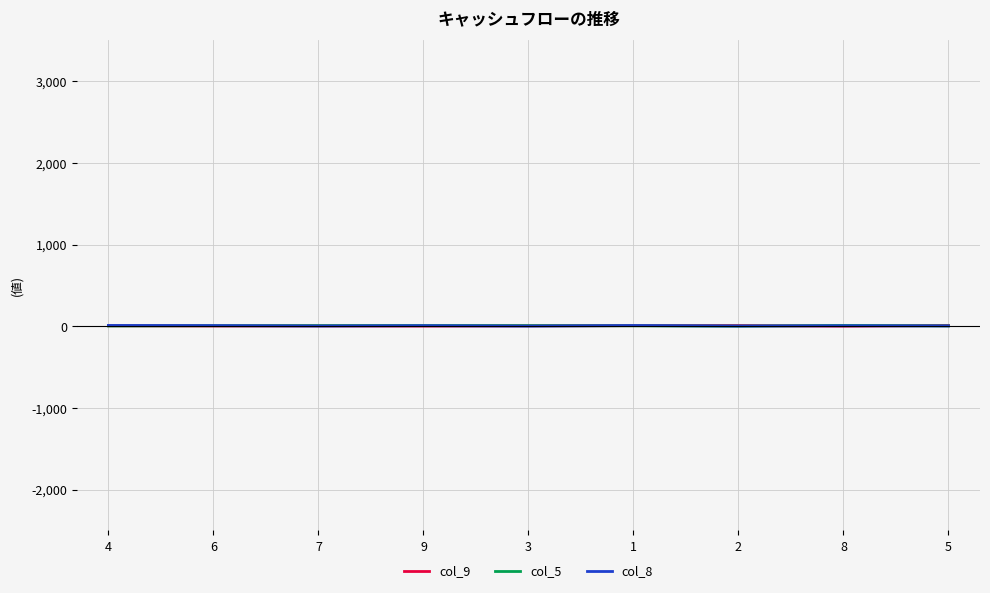

Read the col_8 value at 3.

1